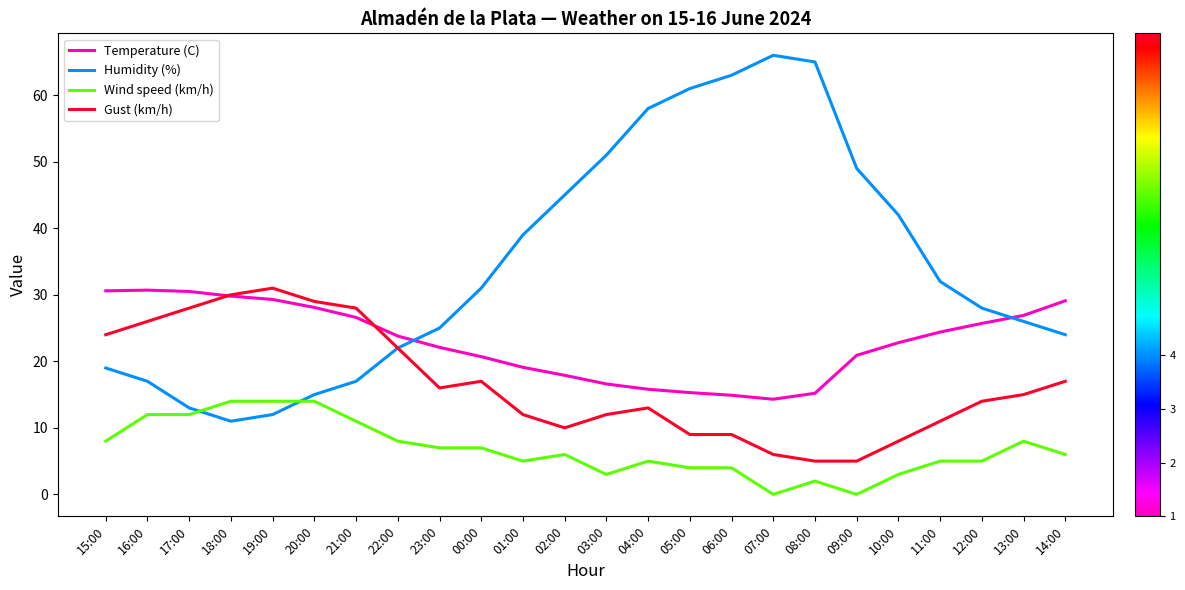

How many lines are shown in the chart?

4